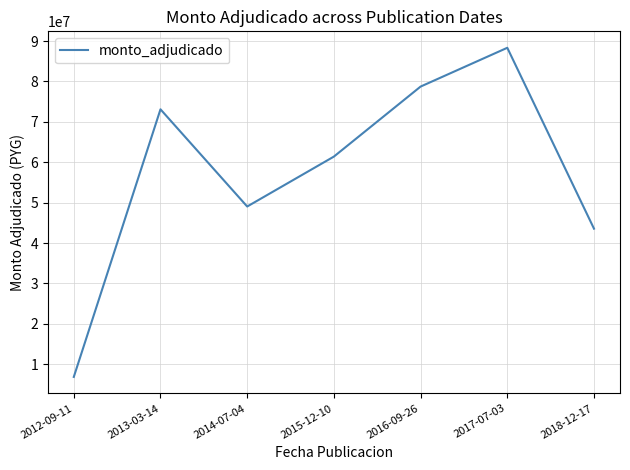

At which category does the data reach its first local valley?

2014-07-04